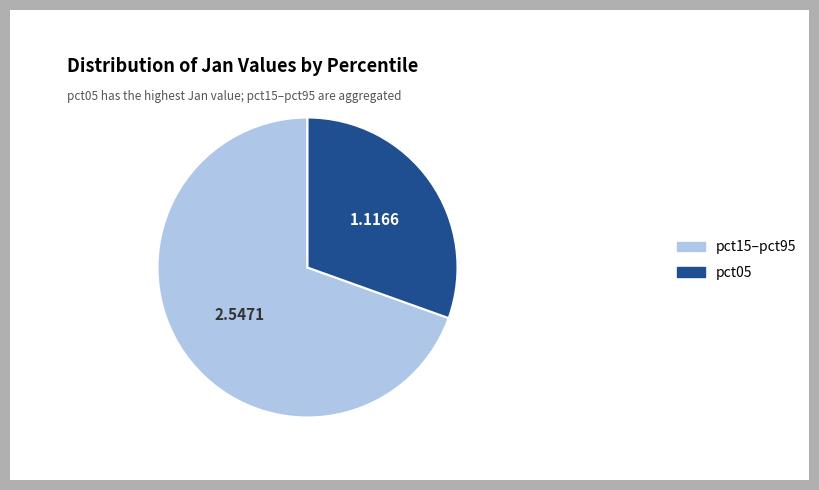

Rank the categories by value from highest to lowest.

pct15–pct95, pct05